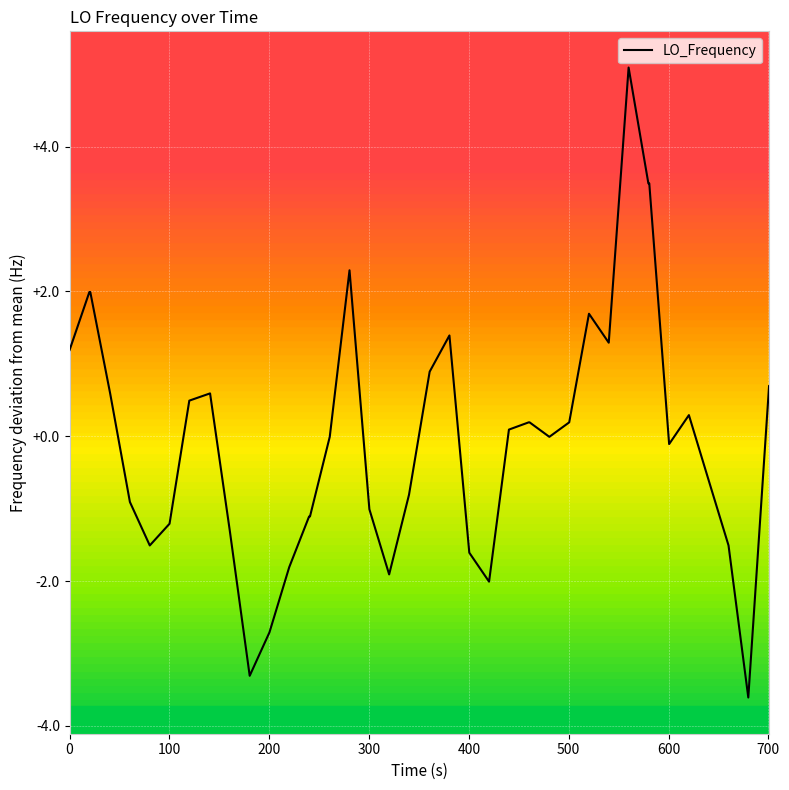

What is the maximum value shown in the chart?

5.1